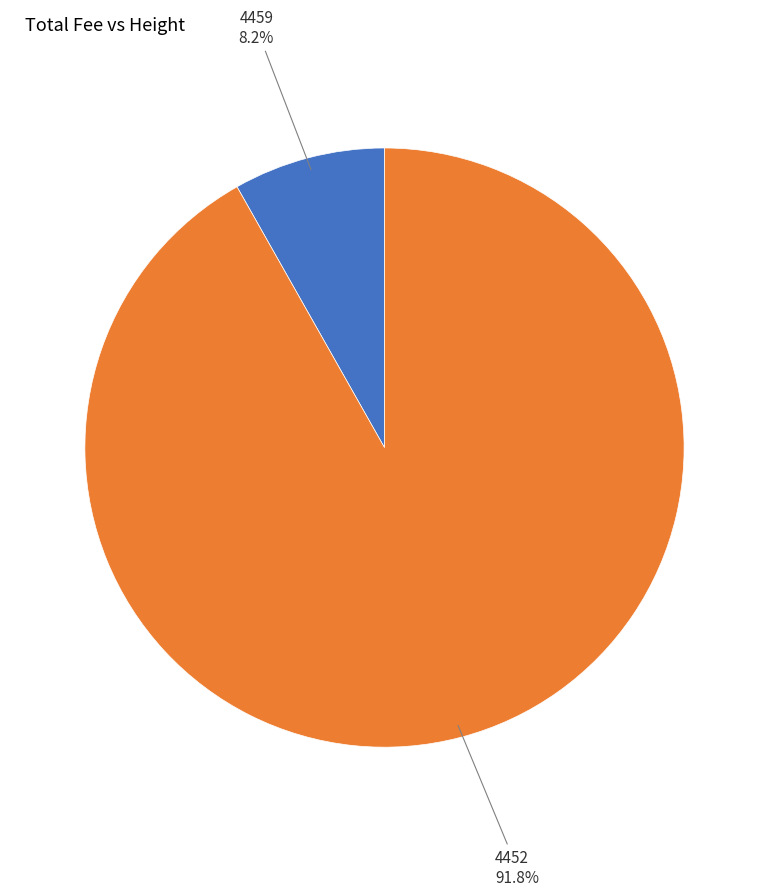

Does any single category account for the majority?

Yes